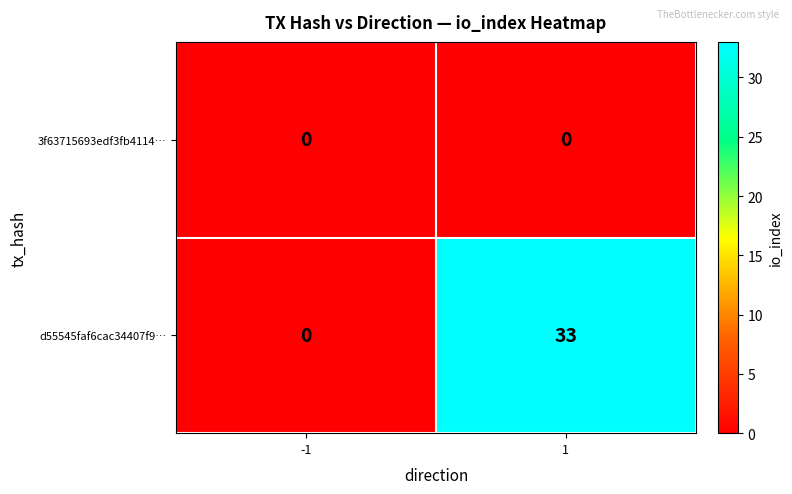

True or false: 3f63715693edf3fb4114… has a value of 0 at 1.

True